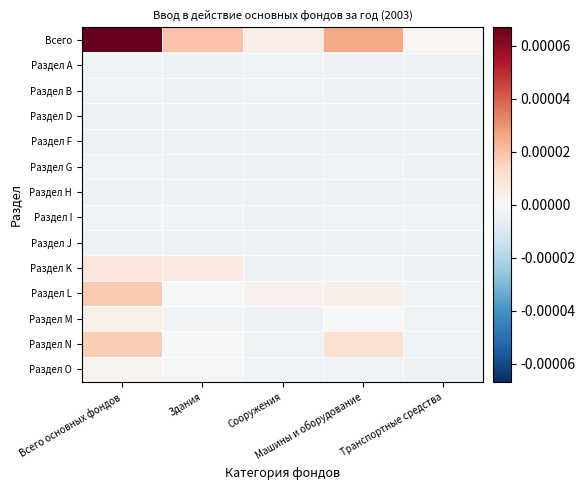

Reading left to right, what are all the values shown in this chart?

Всего: Всего основных фондов=6.7	Здания=1.9	Сооружения=0.5	Машины и оборудование=2.5	Транспортные средства=0.1
Раздел А: Всего основных фондов=-0.3	Здания=-0.4	Сооружения=-0.4	Машины и оборудование=-0.4	Транспортные средства=-0.4
Раздел В: Всего основных фондов=-0.3	Здания=-0.4	Сооружения=-0.4	Машины и оборудование=-0.4	Транспортные средства=-0.4
Раздел D: Всего основных фондов=-0.4	Здания=-0.4	Сооружения=-0.4	Машины и оборудование=-0.4	Транспортные средства=-0.4
Раздел F: Всего основных фондов=-0.4	Здания=-0.4	Сооружения=-0.4	Машины и оборудование=-0.4	Транспортные средства=-0.4
Раздел G: Всего основных фондов=-0.3	Здания=-0.4	Сооружения=-0.4	Машины и оборудование=-0.3	Транспортные средства=-0.4
Раздел Н: Всего основных фондов=-0.4	Здания=-0.4	Сооружения=-0.4	Машины и оборудование=-0.4	Транспортные средства=-0.4
Раздел I: Всего основных фондов=-0.2	Здания=-0.2	Сооружения=-0.4	Машины и оборудование=-0.4	Транспортные средства=-0.3
Раздел J: Всего основных фондов=-0.4	Здания=-0.4	Сооружения=-0.4	Машины и оборудование=-0.4	Транспортные средства=-0.4
Раздел K: Всего основных фондов=0.8	Здания=0.6	Сооружения=-0.4	Машины и оборудование=-0.2	Транспортные средства=-0.4
Раздел L: Всего основных фондов=1.8	Здания=-0.0	Сооружения=0.3	Машины и оборудование=0.4	Транспортные средства=-0.2
Раздел M: Всего основных фондов=0.3	Здания=-0.2	Сооружения=-0.4	Машины и оборудование=-0.0	Транспортные средства=-0.3
Раздел N: Всего основных фондов=1.6	Здания=0.0	Сооружения=-0.3	Машины и оборудование=1.0	Транспортные средства=-0.3
Раздел O: Всего основных фондов=0.2	Здания=-0.1	Сооружения=-0.4	Машины и оборудование=-0.3	Транспортные средства=-0.4